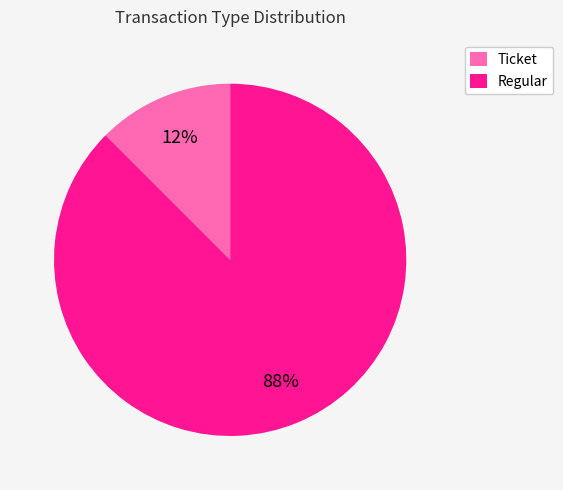

Does any single category account for the majority?

Yes